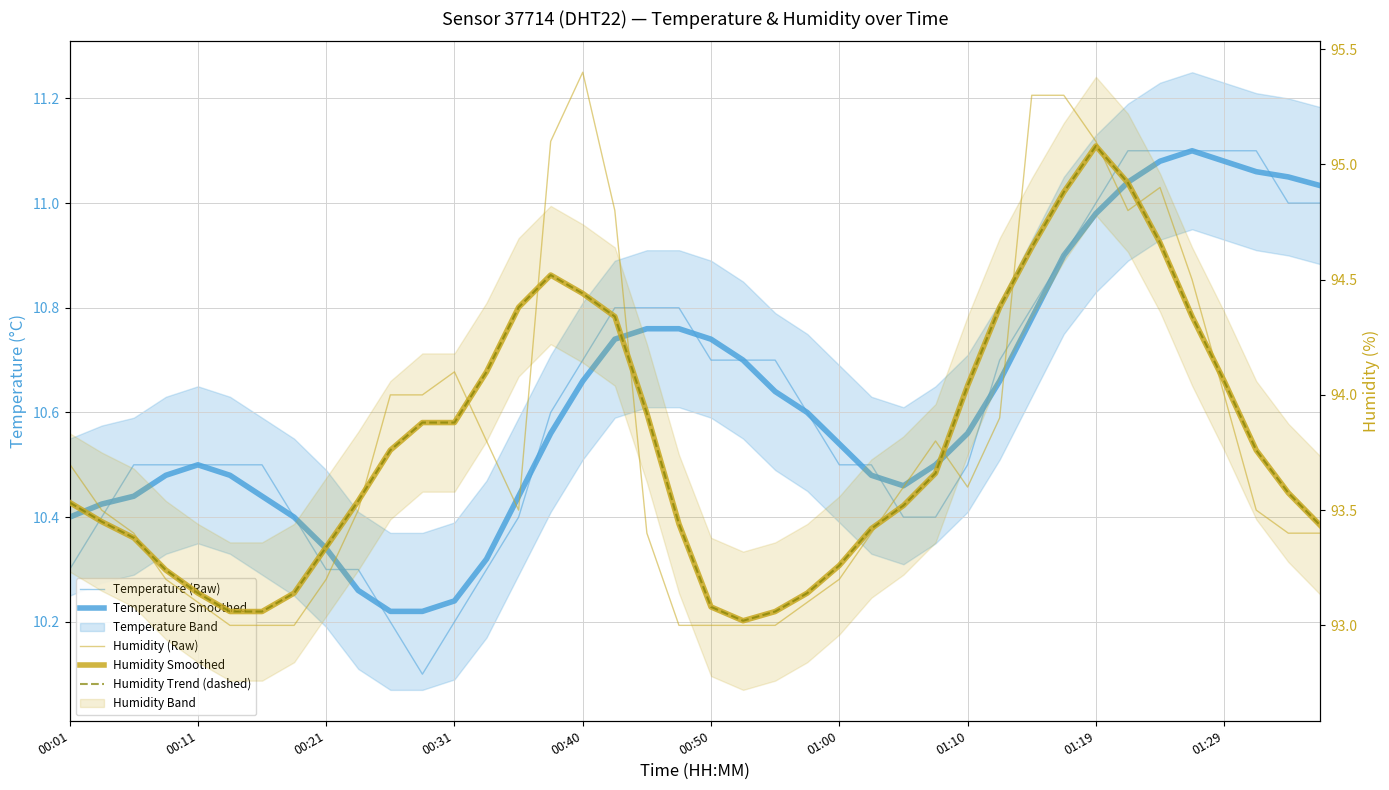

Which has a higher value, 22 or 12?

22